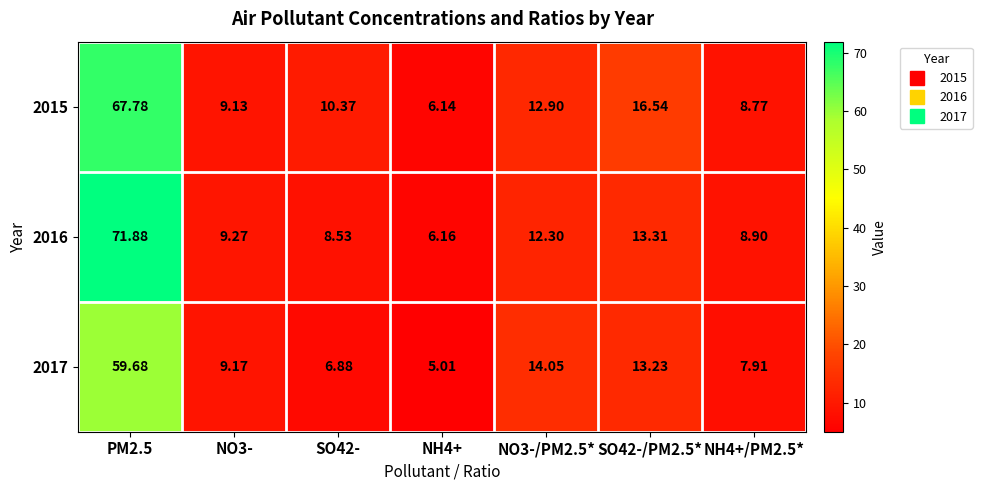

Is the value of 2016 at NO3-/PM2.5* greater than the value of 2015 at SO42-?

Yes